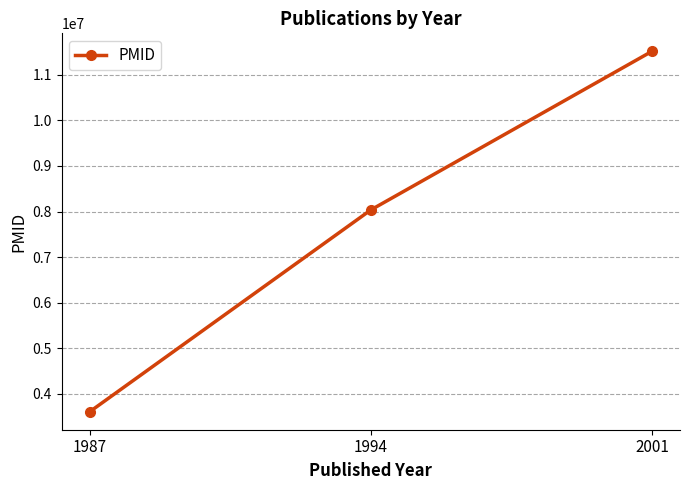

Rank the categories by value from highest to lowest.

2001, 1994, 1987